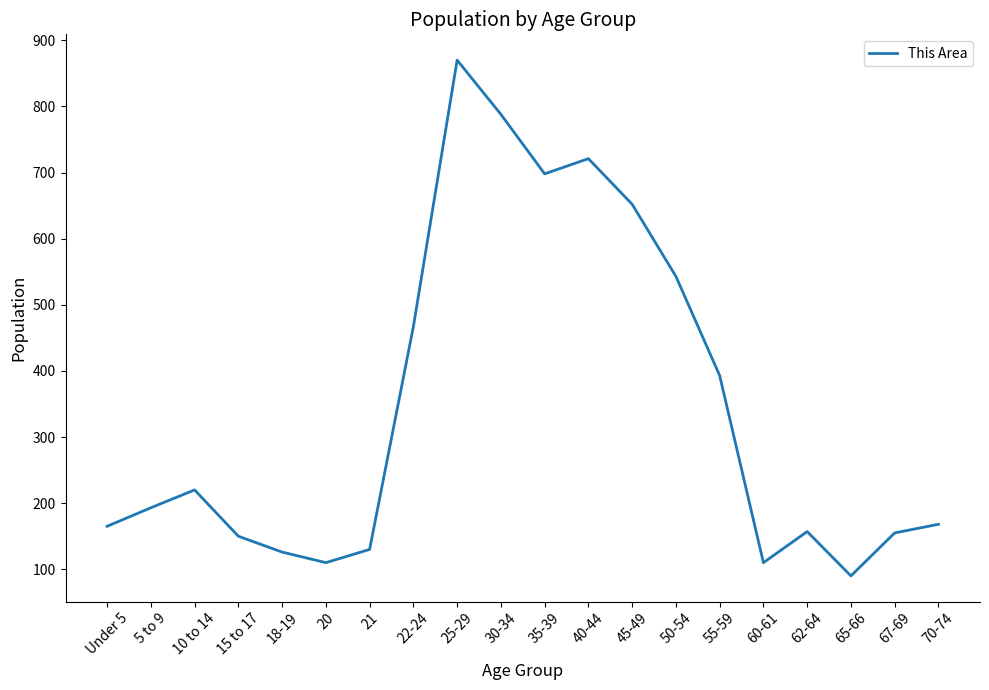

Does the chart display data point markers on the line(s)?

No